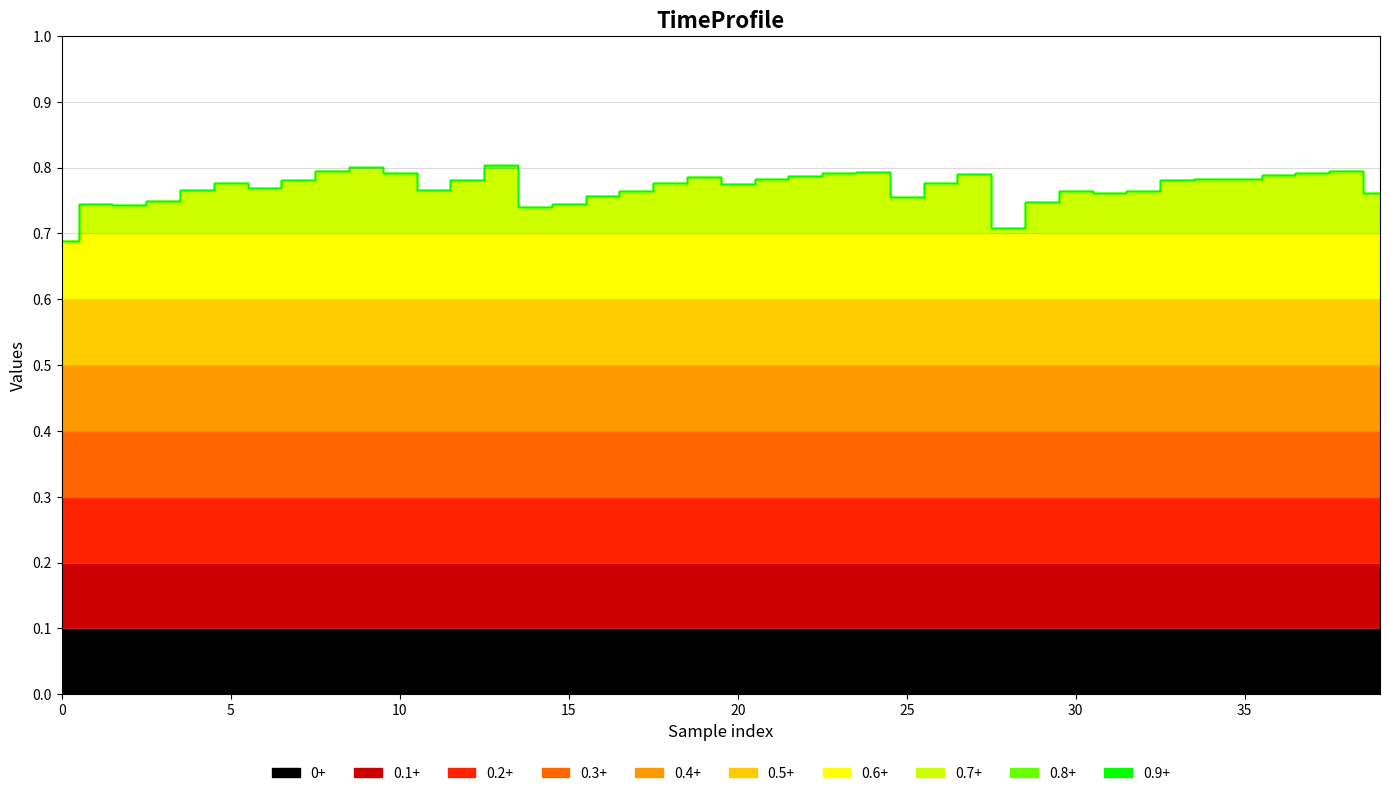

True or false: there are more than 1 points higher than both neighbors.

True